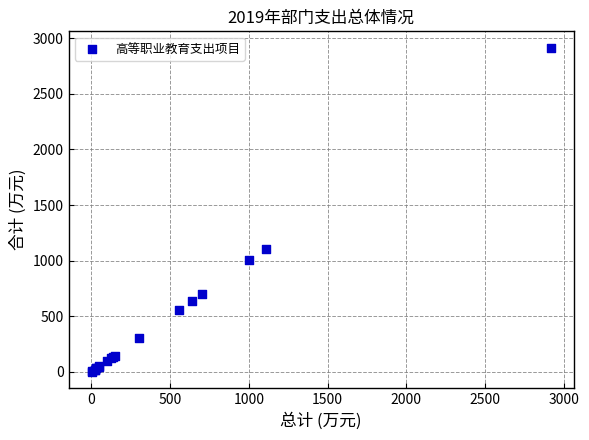

What Y value in the scatter plot is closest to 1458?

1107.6